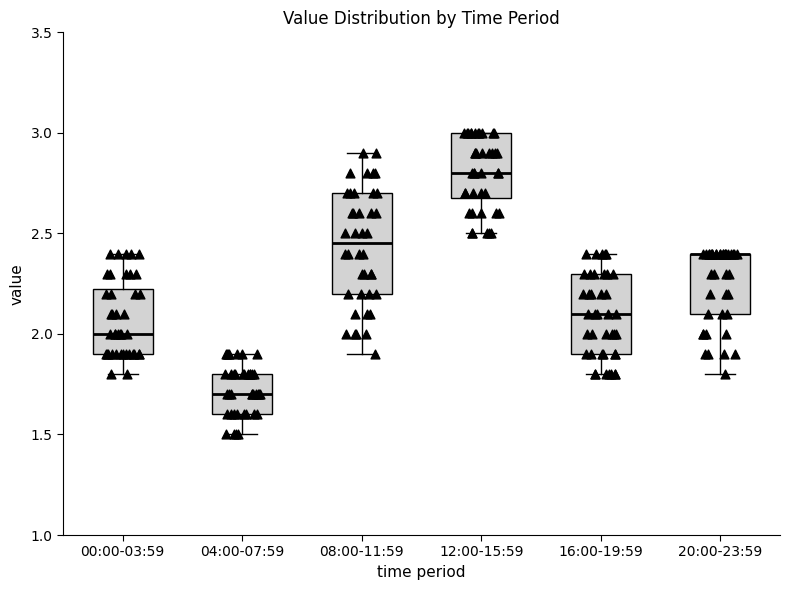

Which box is the tallest, from its lower edge to its upper edge?

08:00-11:59